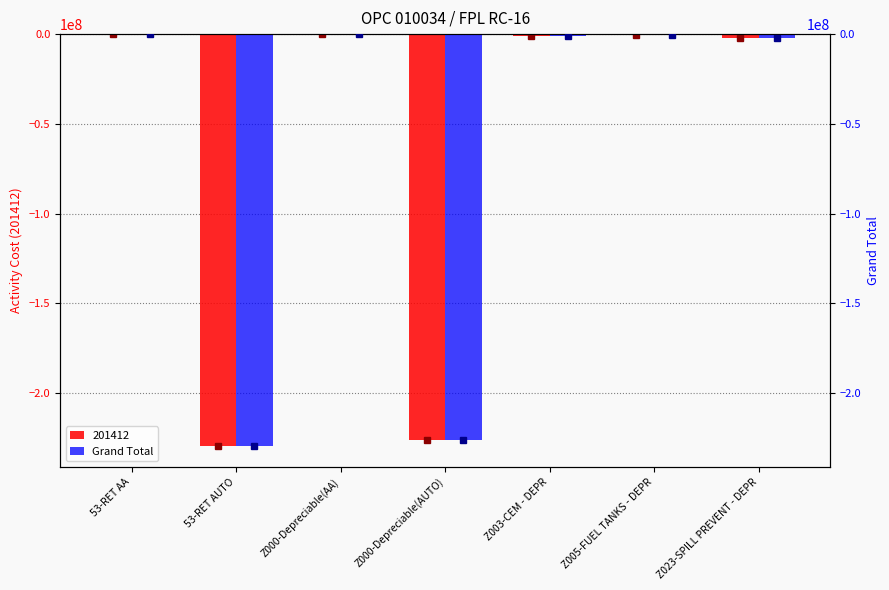

What is the value of the 2nd bar from the left?

-229549791.5